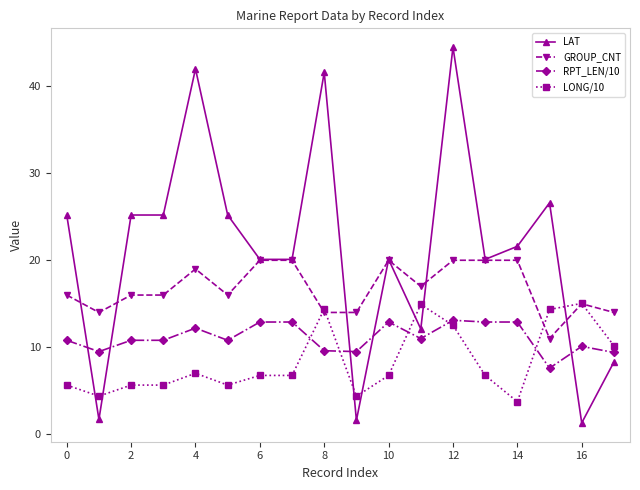

Which series has the largest total across all categories?

LAT